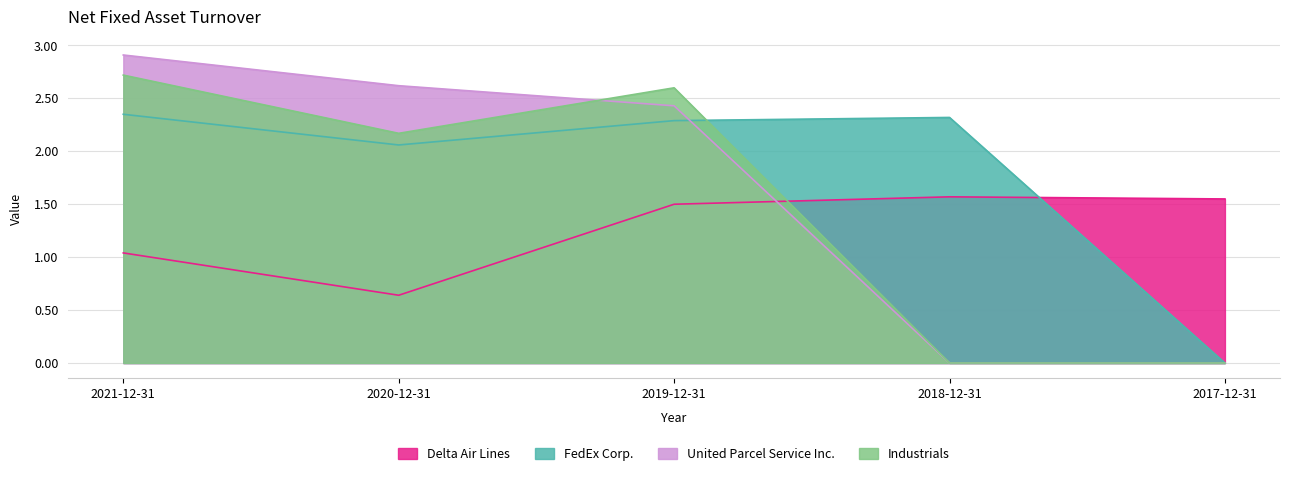

How many data points does each series have?

5